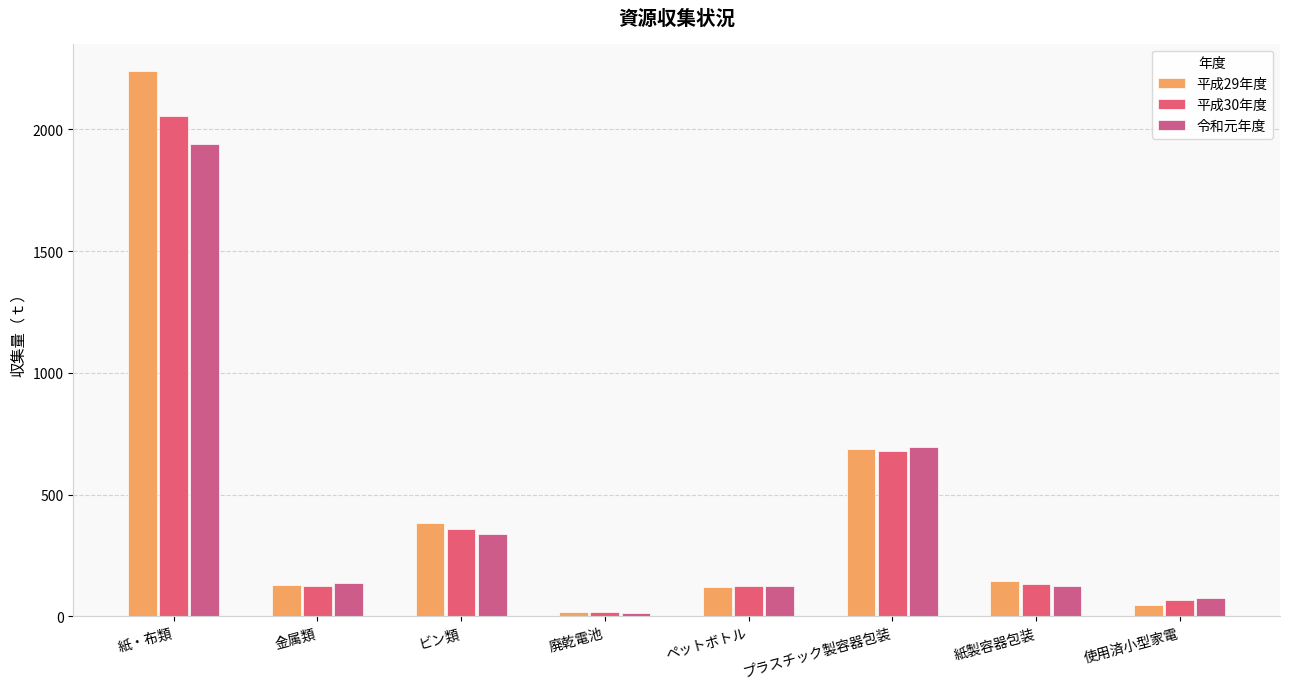

The 令和元年度 series shows 213.8 at 紙製容器包装. True or false?

False